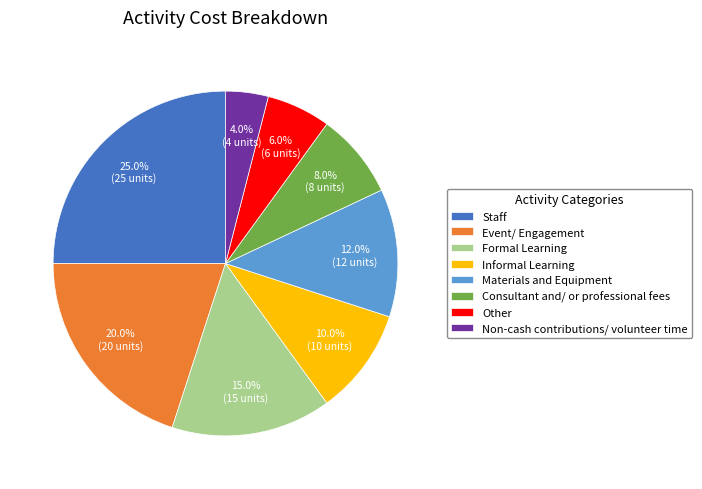

To the nearest percent, what is the average slice percentage?

12%